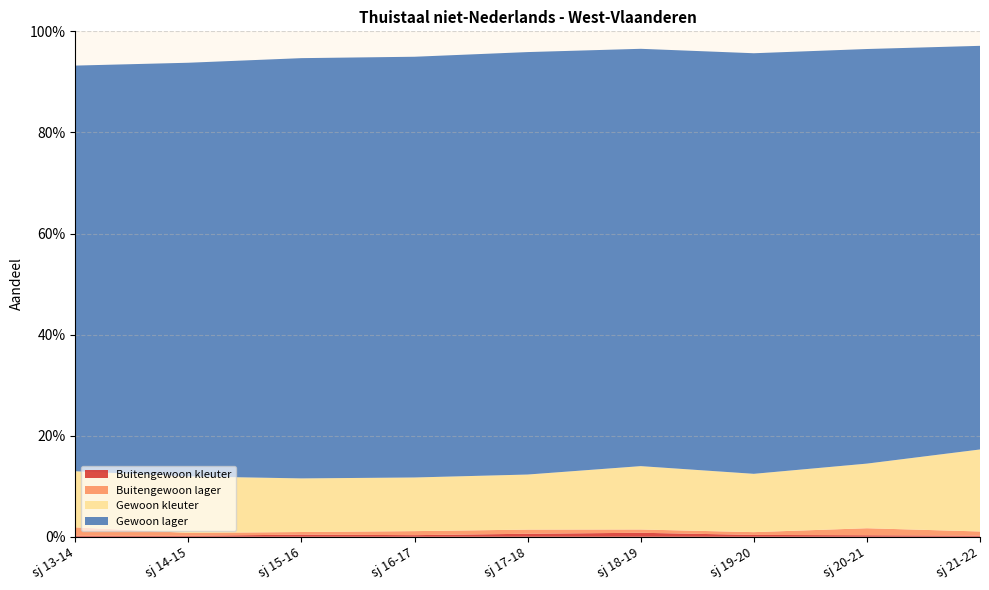

Reading right to left, list all the values displayed in this chart.

Buitengewoon kleuter: 0.0	0.0	0.0	0.0	0.0	0.0	0.0	0.0	0.0
Buitengewoon lager: 0.0	0.0	0.0	0.0	0.0	0.0	0.0	0.0	0.0
Gewoon kleuter: 0.2	0.1	0.1	0.1	0.1	0.1	0.1	0.1	0.1
Gewoon lager: 0.8	0.8	0.8	0.8	0.8	0.8	0.8	0.8	0.8